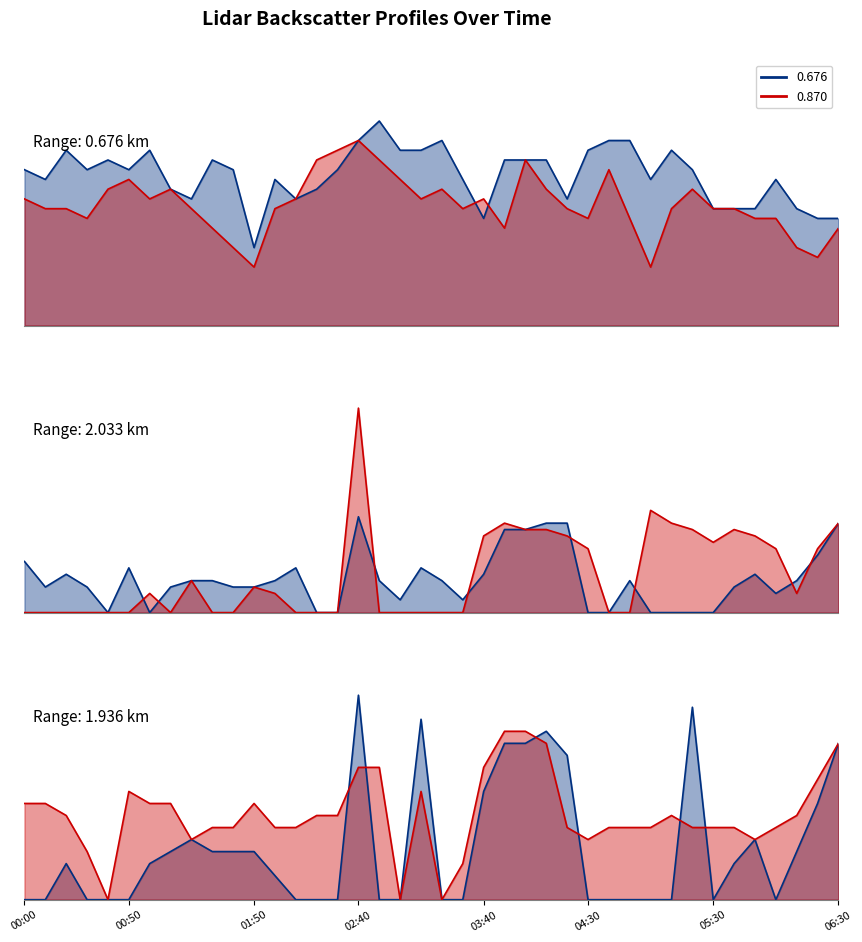

Which series has the largest total across all categories?

0.676